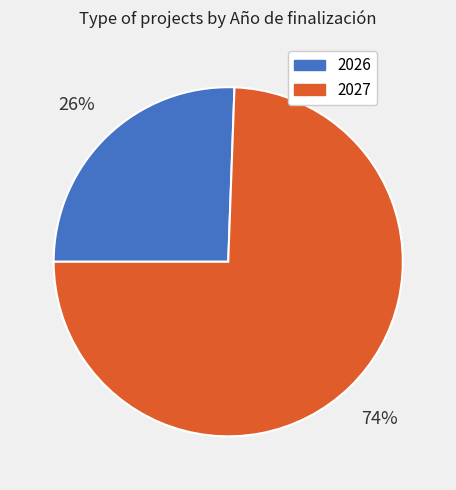

To the nearest percent, what is the average slice percentage?

50%